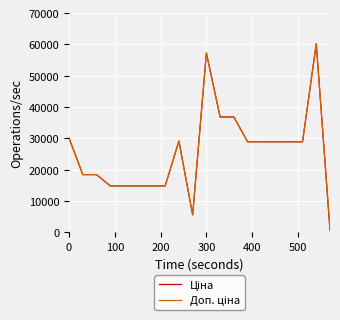

Count the number of categories in the chart.

20